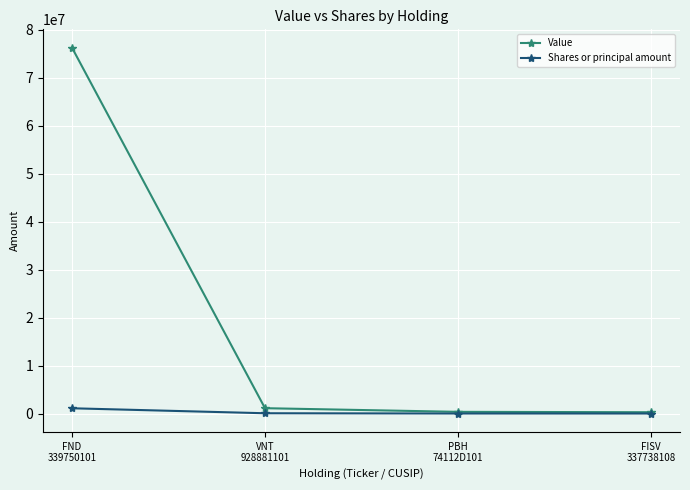

What is the label of the 4th point from the right?

FND
339750101